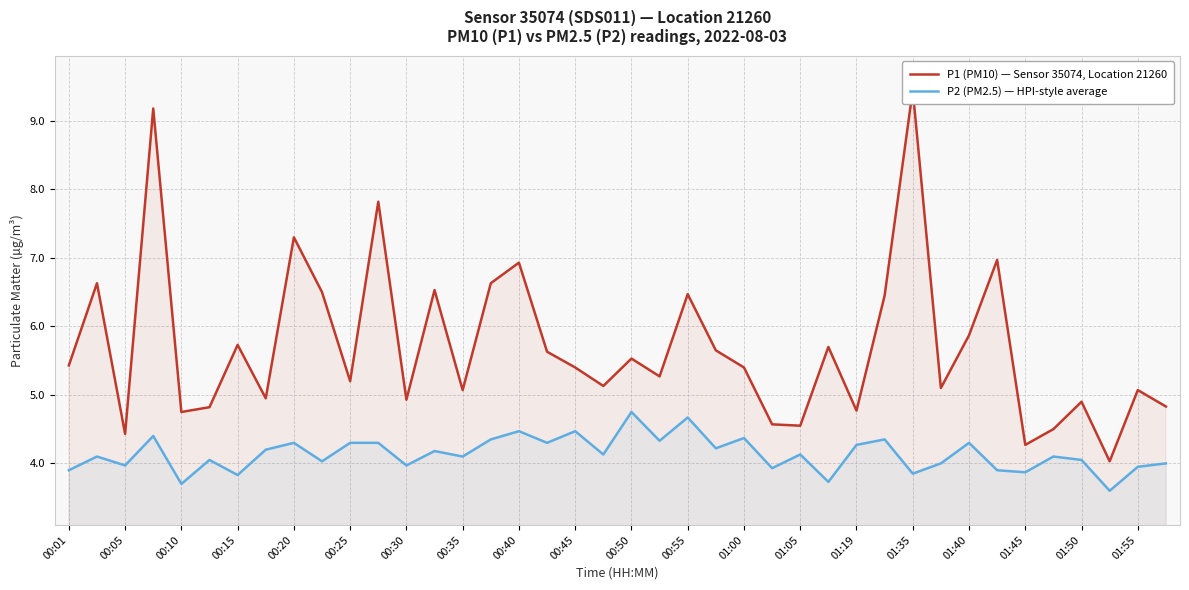

What are all the series names shown in the legend?

P1 (PM10) — Sensor 35074, Location 21260, P2 (PM2.5) — HPI-style average